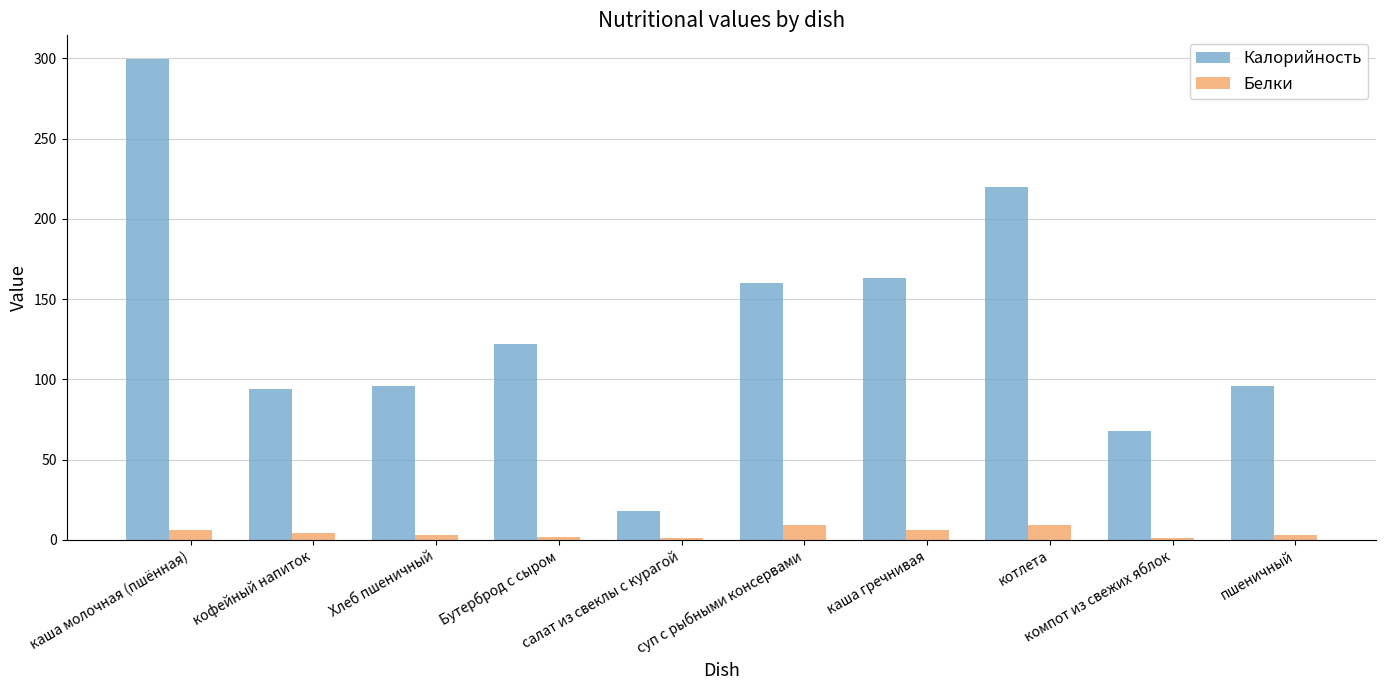

What is the greatest value displayed?

299.4